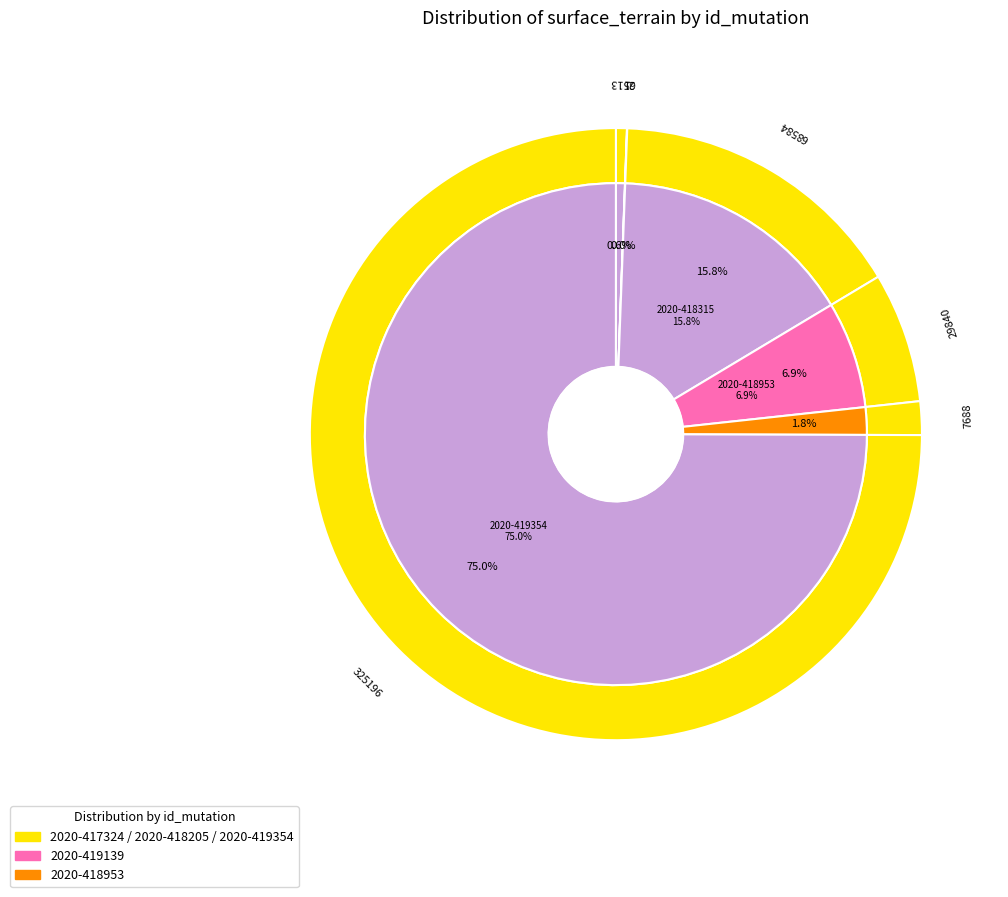

Approximately how many times larger is the value at 2020-418953 compared to 2020-418205?

1.4